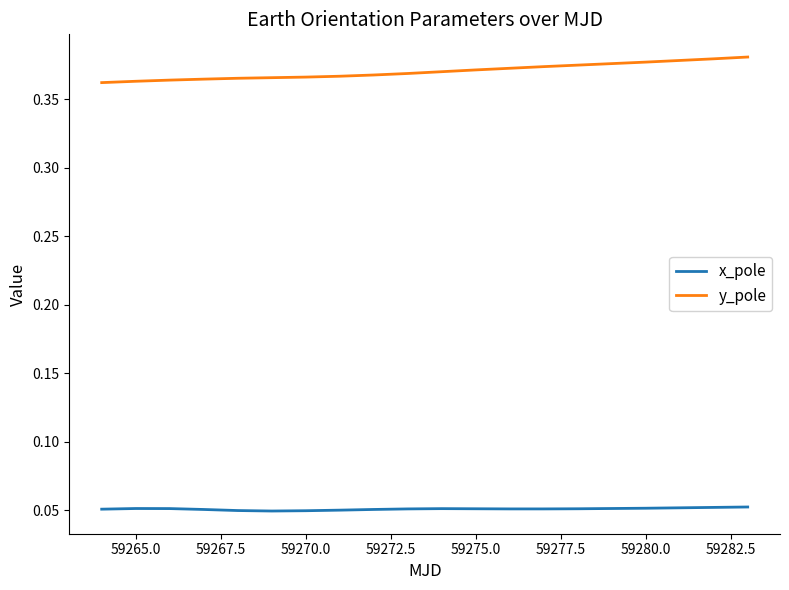

Is this an area chart (filled region under the line)?

No